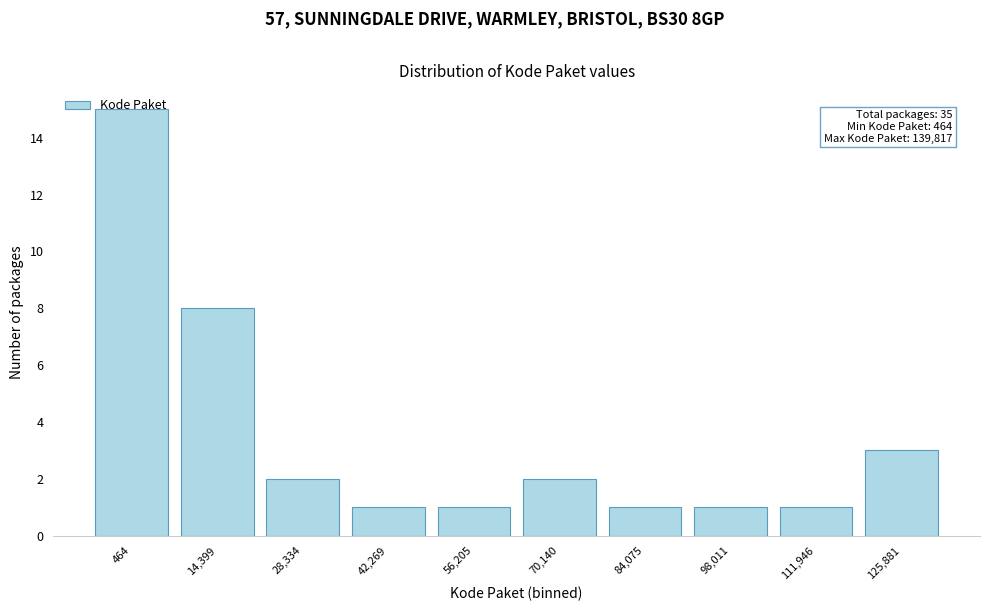

What is the label of the 9th bar from the left?

111,946